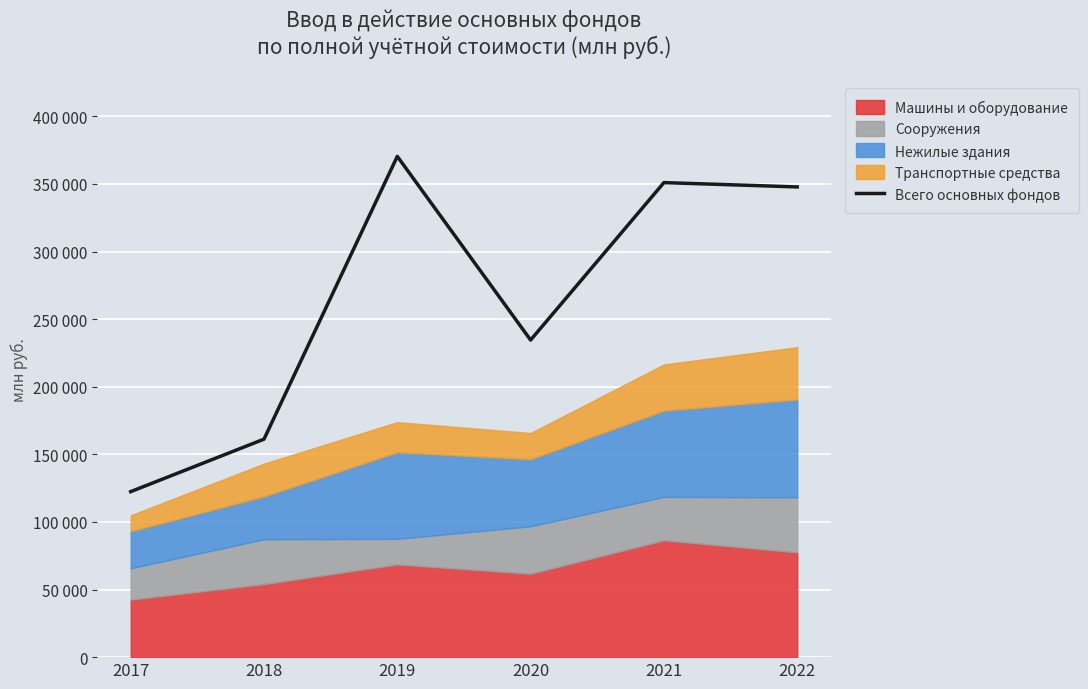

List the labels in order of value, smallest first.

2017, 2018, 2020, 2022, 2021, 2019